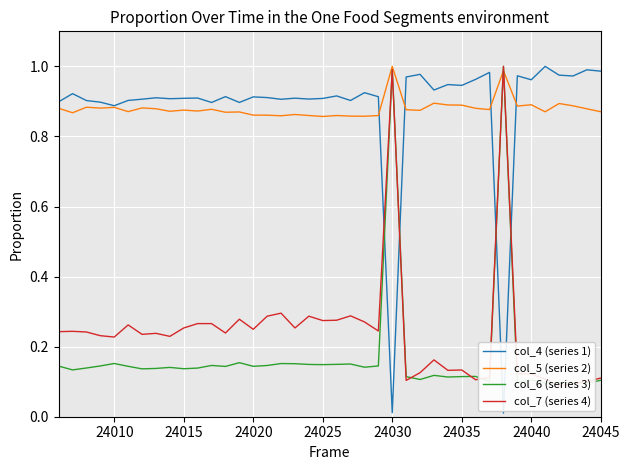

What is the average value of the col_7 (series 4) series?

0.2